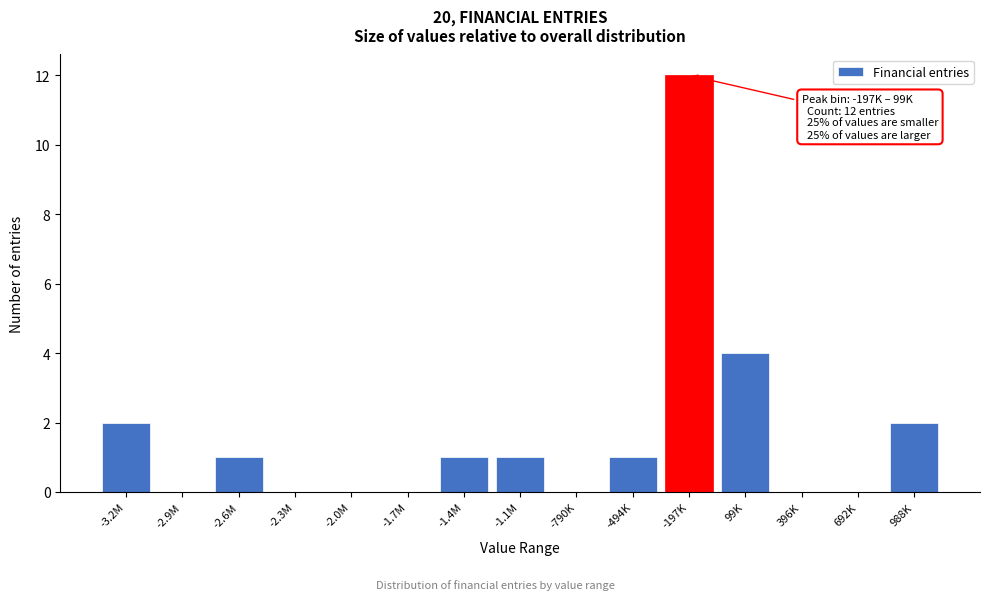

Reading left to right, extract all data points from this chart.

-3.2M=2	-2.9M=0	-2.6M=1	-2.3M=0	-2.0M=0	-1.7M=0	-1.4M=1	-1.1M=1	-790K=0	-494K=1	-197K=12	99K=4	396K=0	692K=0	988K=2